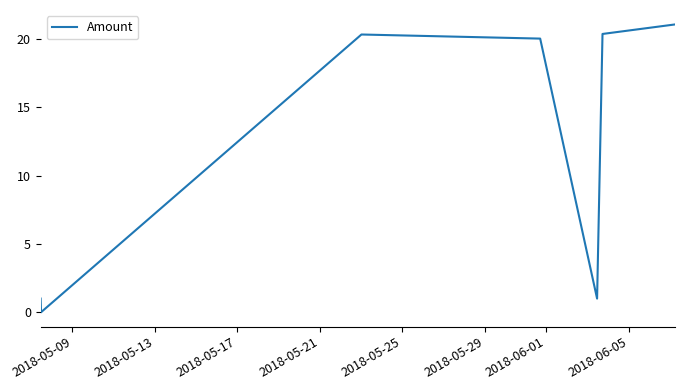

True or false: the data has more than 0 interior local peaks.

True